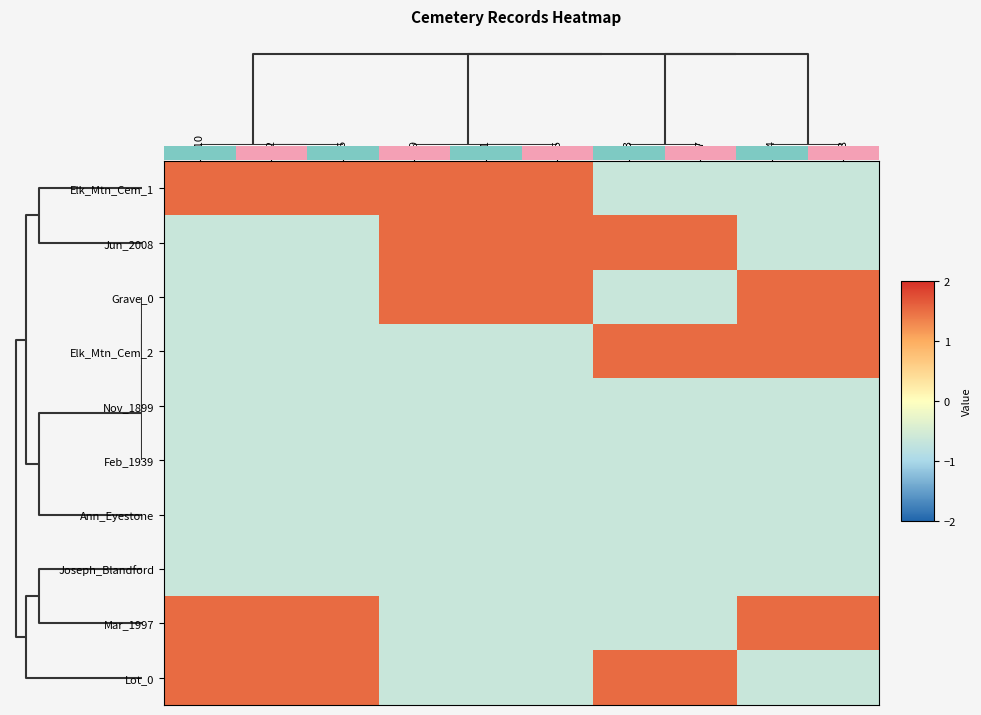

What is the spread (max minus min) of values at c4?

2.2